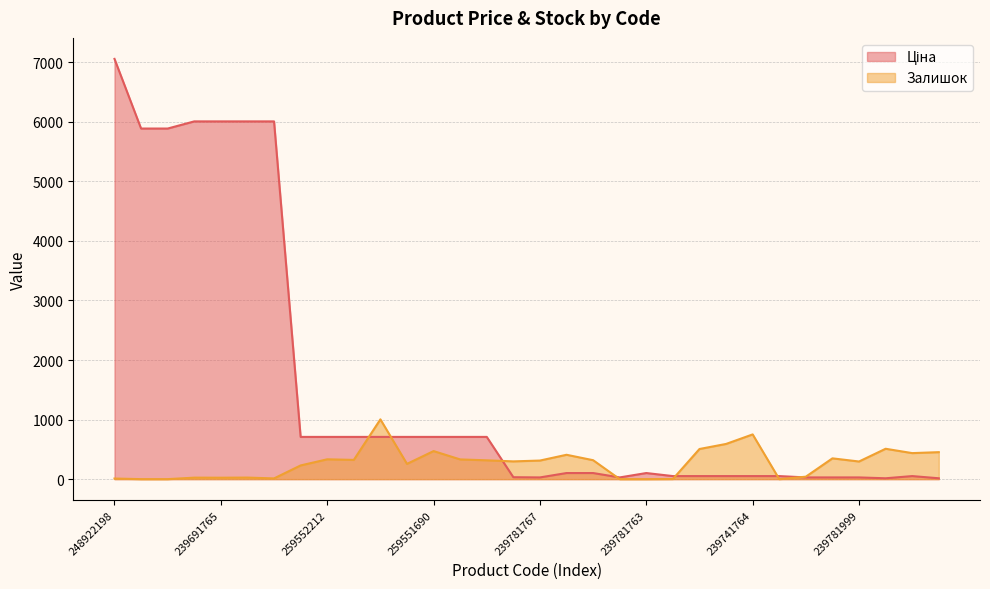

The Ціна series shows 51.1 at 239741767. True or false?

True